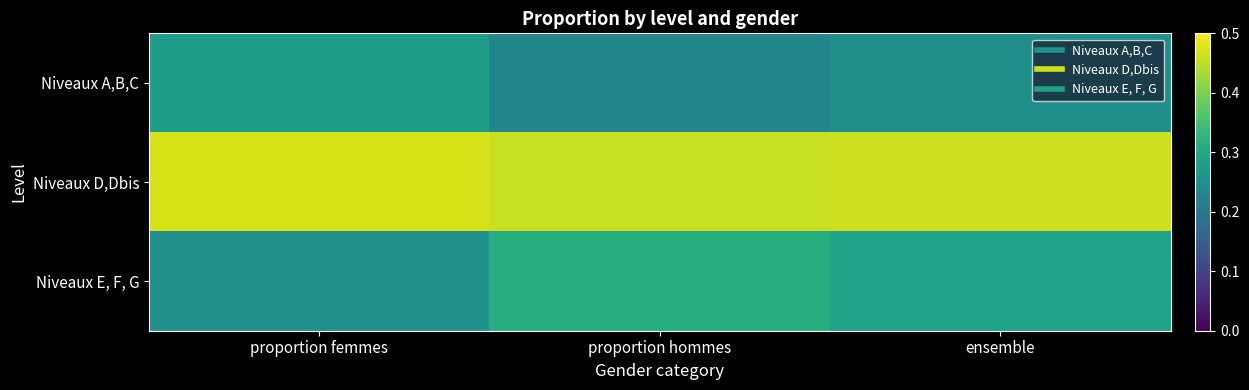

Which series has the largest total across all categories?

Niveaux D,Dbis